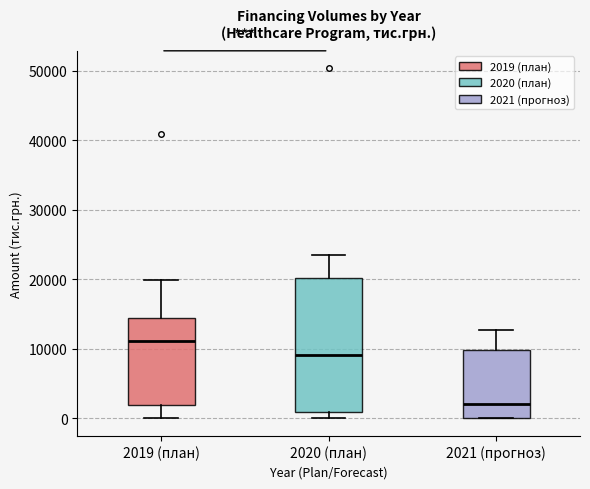

Reading left to right, read every box against the y-axis: the position of its median line, the range the box covers, and the ends of its whiskers. The values are not printed on the chart, so give them approximately, as read against the axis.

2019 (план): median 11000, box 2000 to 14000, whiskers 0 to 20000
2020 (план): median 9000, box 1000 to 20000, whiskers 0 to 24000
2021 (прогноз): median 2000, box 0 to 10000, whiskers 0 to 13000